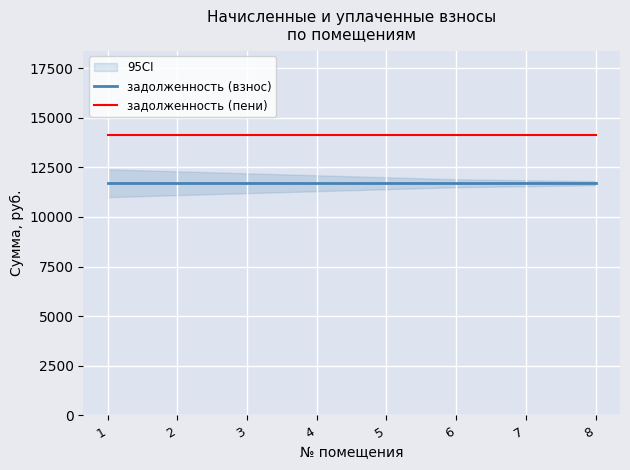

Reading left to right, extract all data points from this chart.

задолженность (взнос): 11694.2	11694.2	11694.2	11694.2	11694.2	11694.2	11694.2	11694.2
задолженность (пени): 14143.7	14143.7	14143.7	14143.7	14143.7	14143.7	14143.7	14143.7